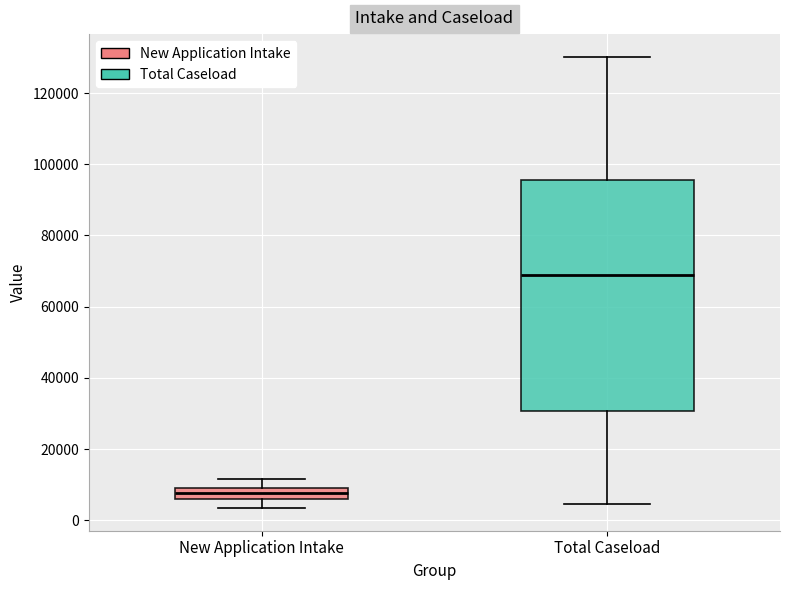

Where does the upper whisker of the box for Total Caseload end on the y-axis? The values are not printed on the chart, so give them approximately, as read against the axis.

130000